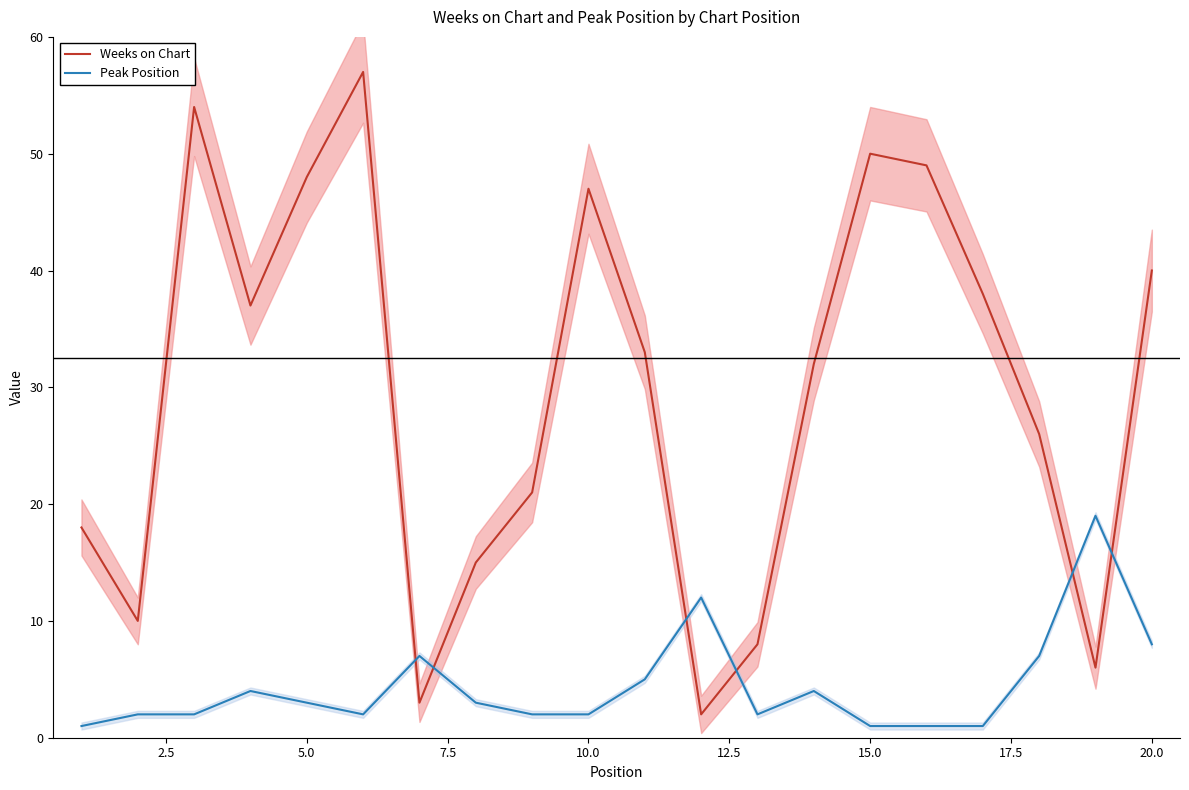

True or false: Weeks on Chart has a value of 47 at 10.0.

True